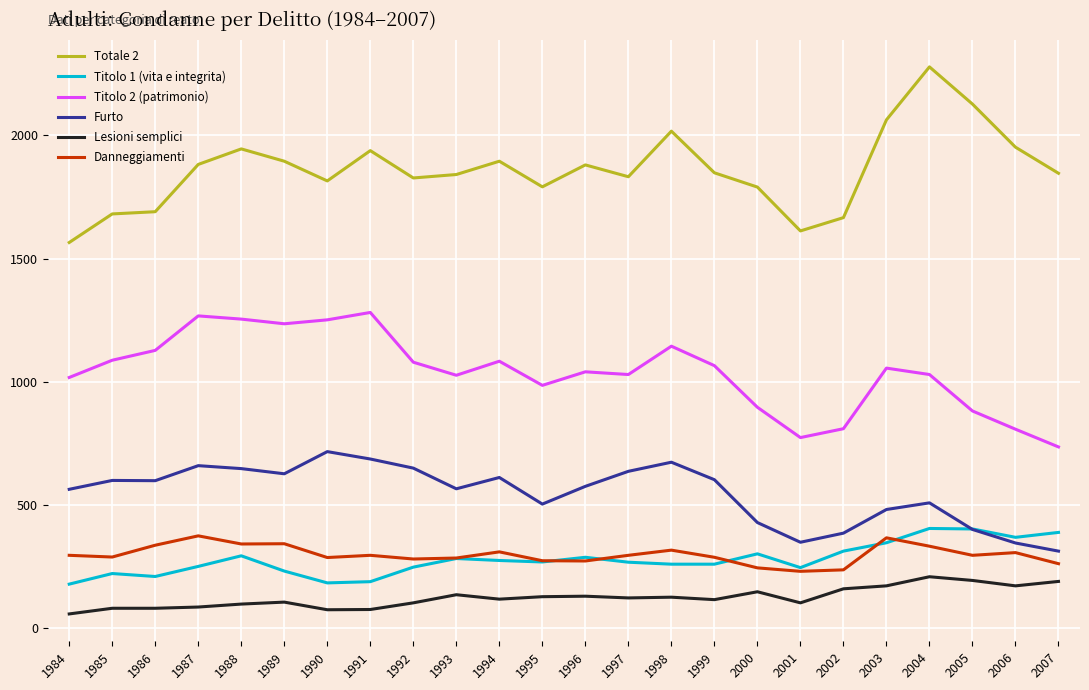

The value of Titolo 1 (vita e integrita) at 2007 is 679. True or false?

False